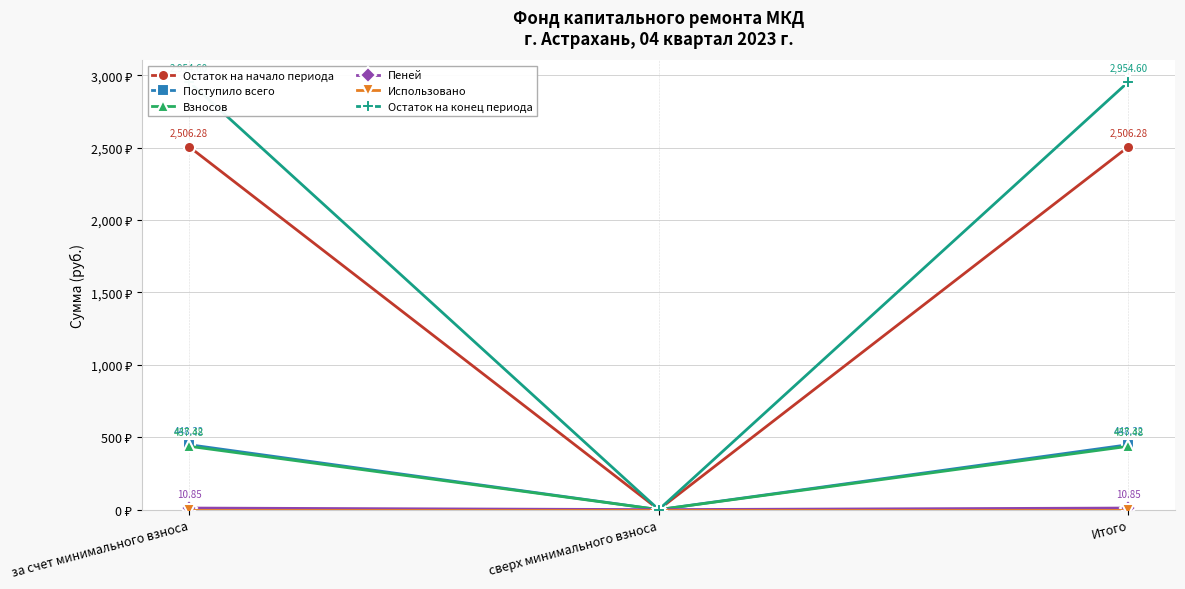

At which category is the sum across all series the highest?

за счет минимального взноса